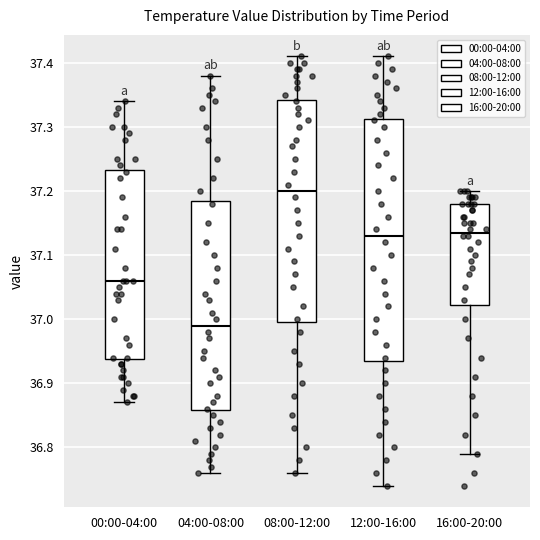

Where is the lower edge of the box for 12:00-16:00 on the y-axis? The values are not printed on the chart, so give them approximately, as read against the axis.

36.94